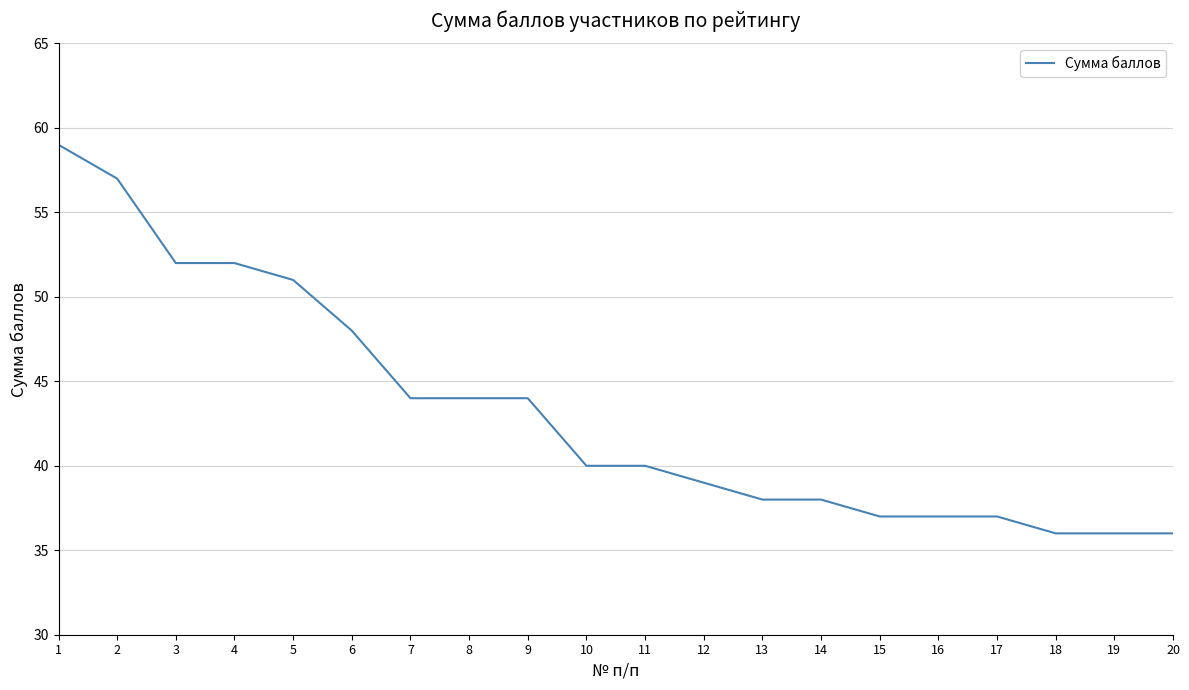

What is the difference between the values at 7 and 5?

7